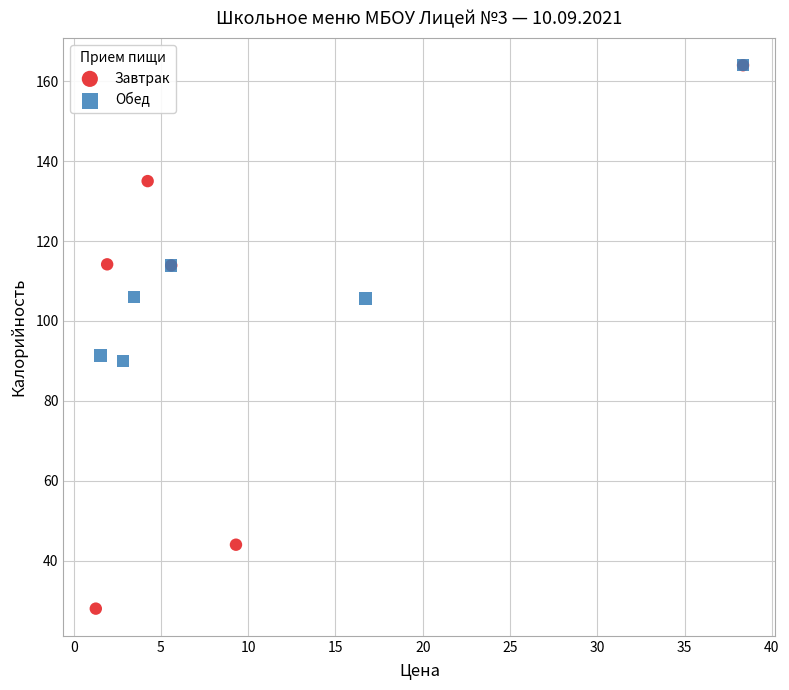

Which series contains the lowest Y value?

Завтрак